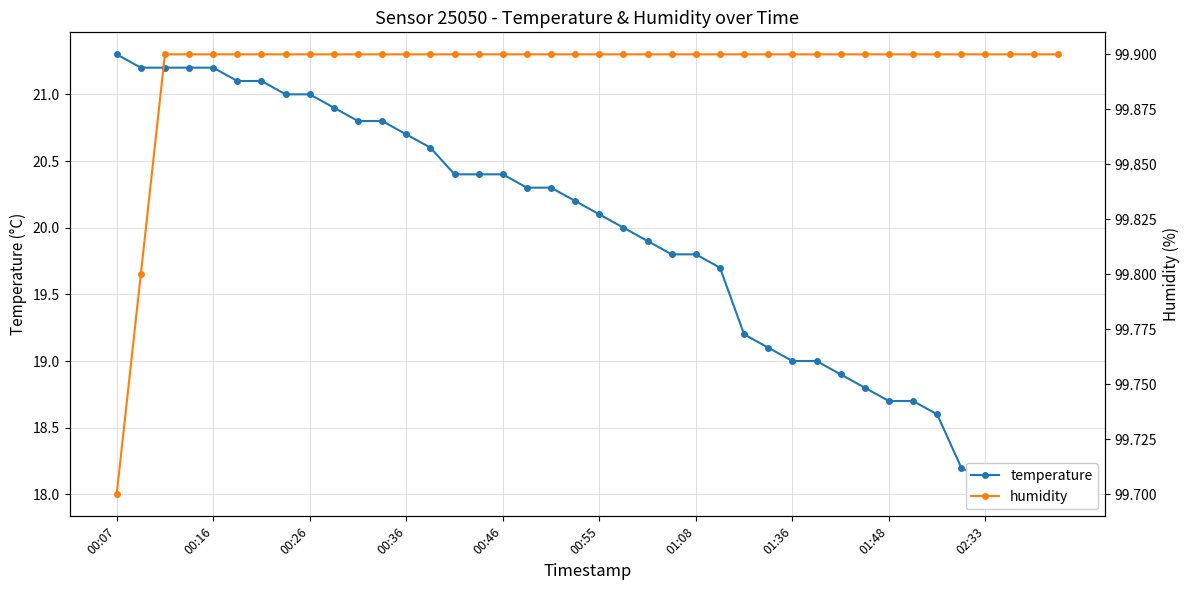

What is the sum of the temperature values at 20 and 22?

40.0